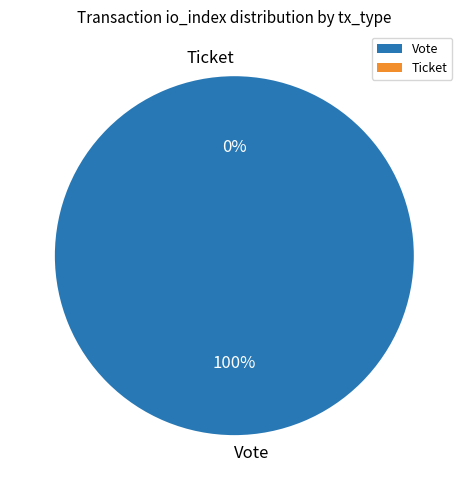

To the nearest percent, what is the difference between the largest and smallest slice percentages?

100%